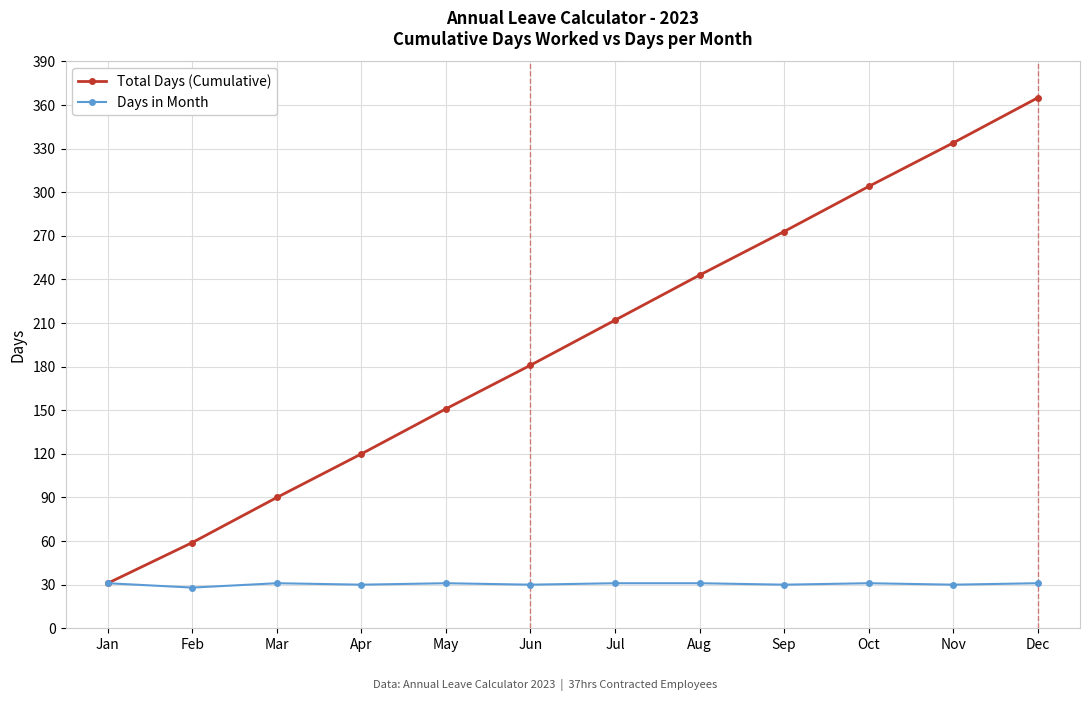

How many series are shown in this chart?

2